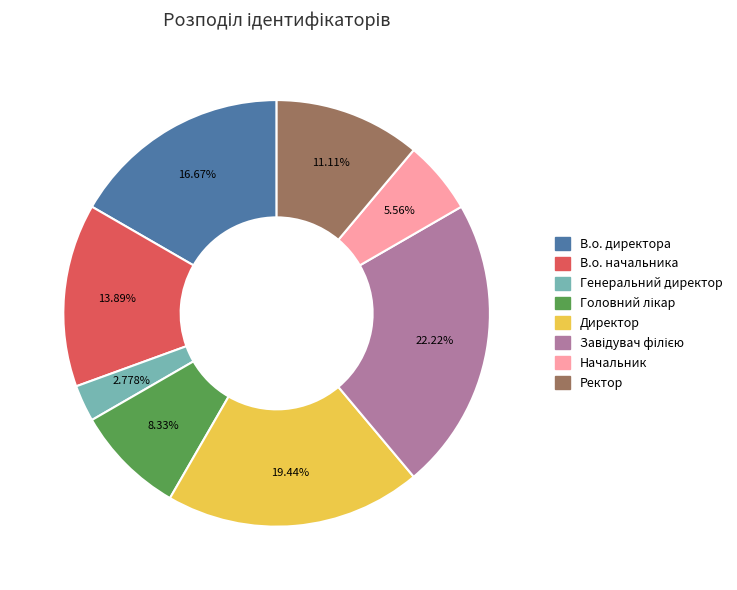

Is the sum of Директор and В.о. начальника greater than half?

No